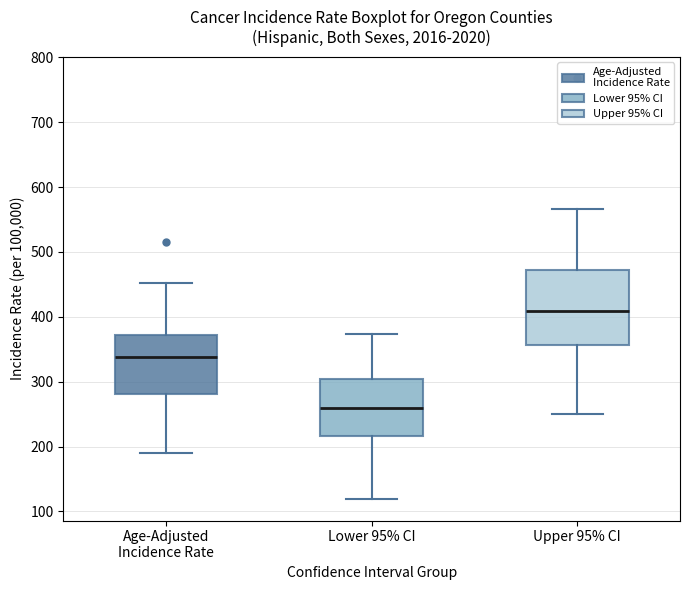

Comparing the boxes themselves (not the whiskers), which one is the tallest?

Upper 95% CI